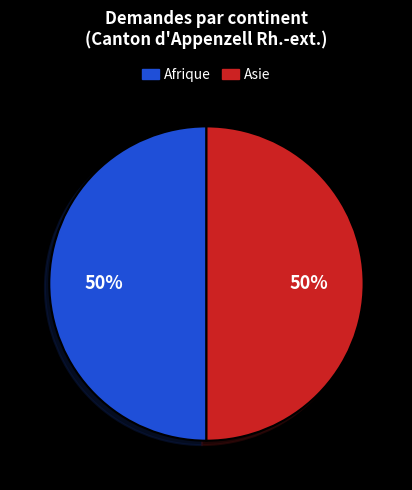

To the nearest percent, what is the difference between the largest and smallest slice percentages?

0%